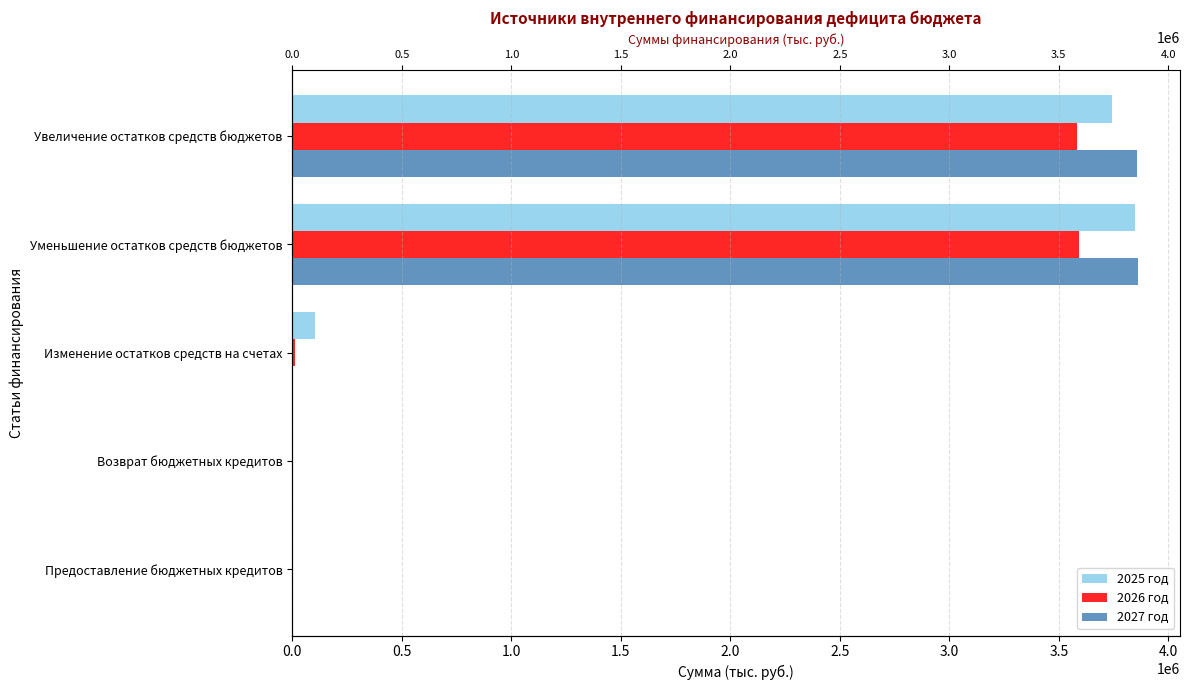

Count the number of categories in the chart.

5